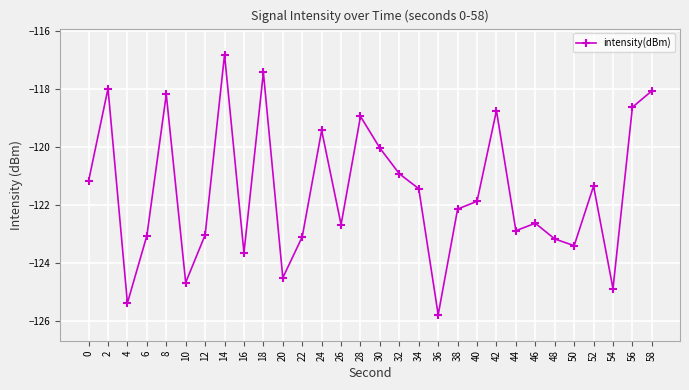

Where does the data first go above -121?

2